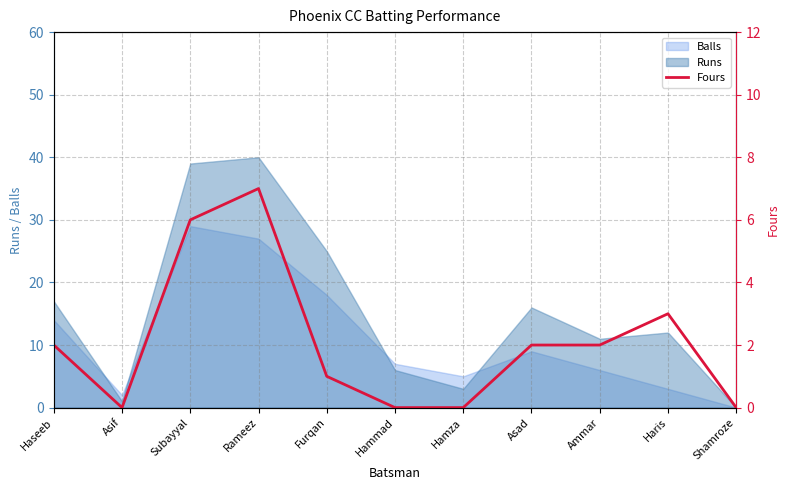

Where does the data first go above 2?

Subayyal